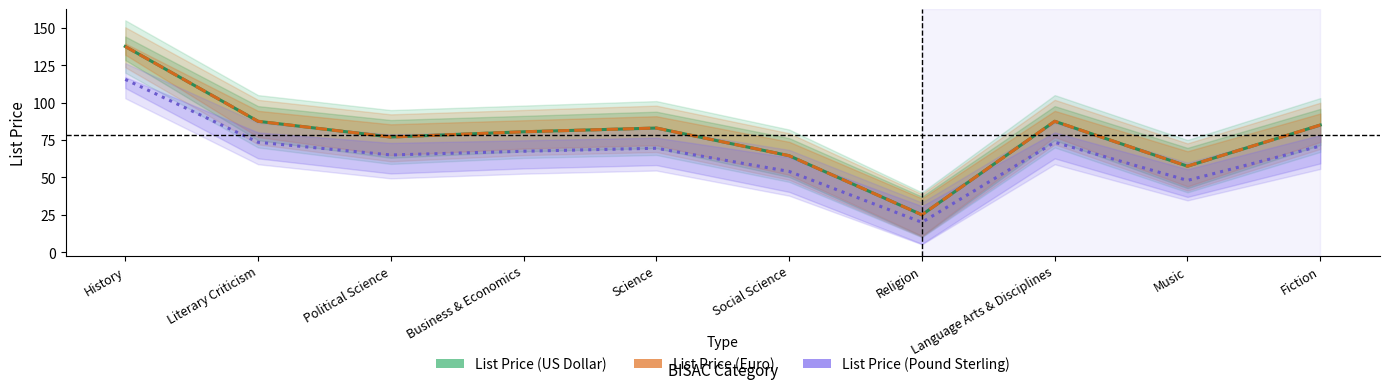

What is the value of the List Price (US Dollar) point at the 2nd from the left?

87.5